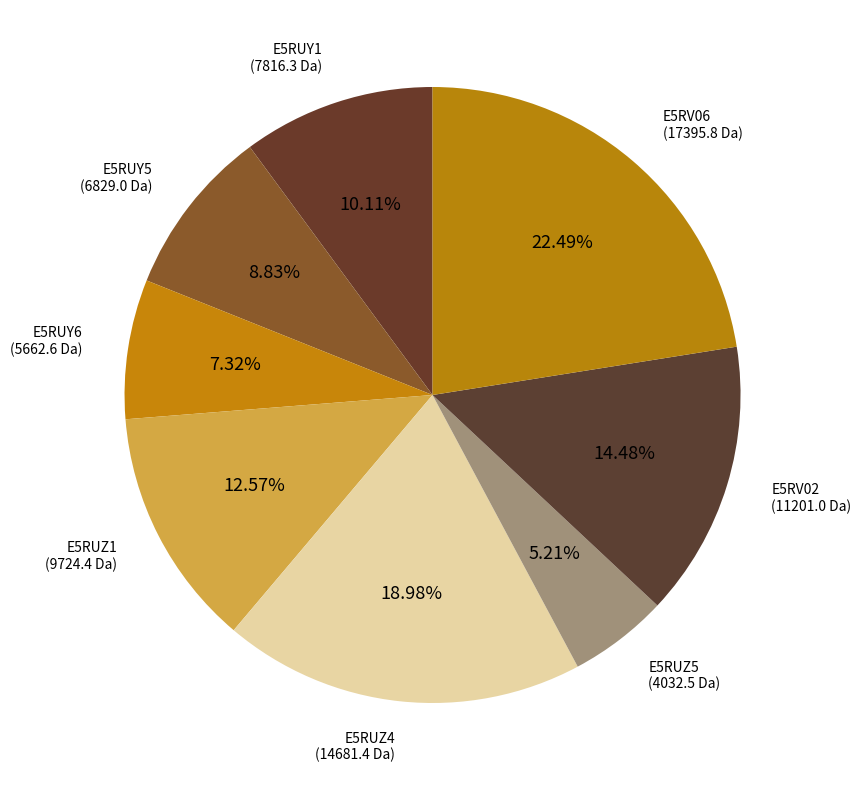

Between E5RV06 and E5RUZ5, which is larger?

E5RV06